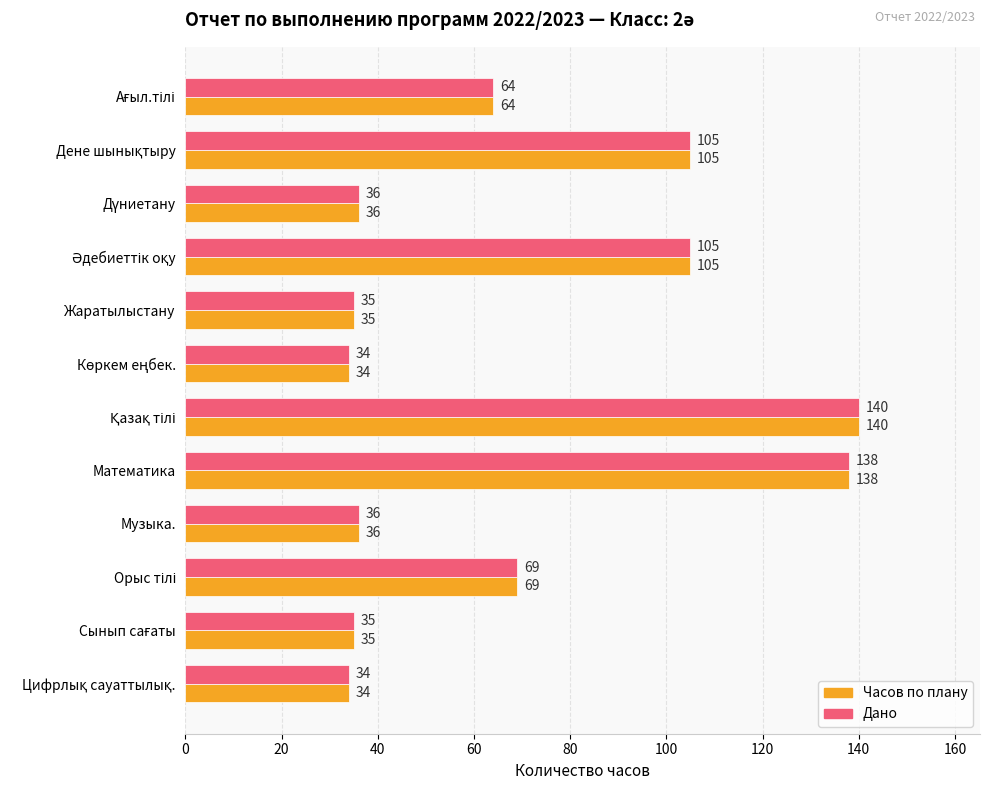

At how many categories does at least one series exceed 97?

4